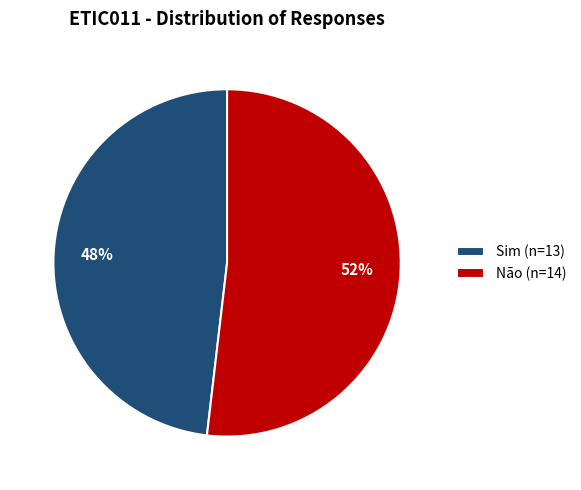

How many slices are in this pie chart?

2